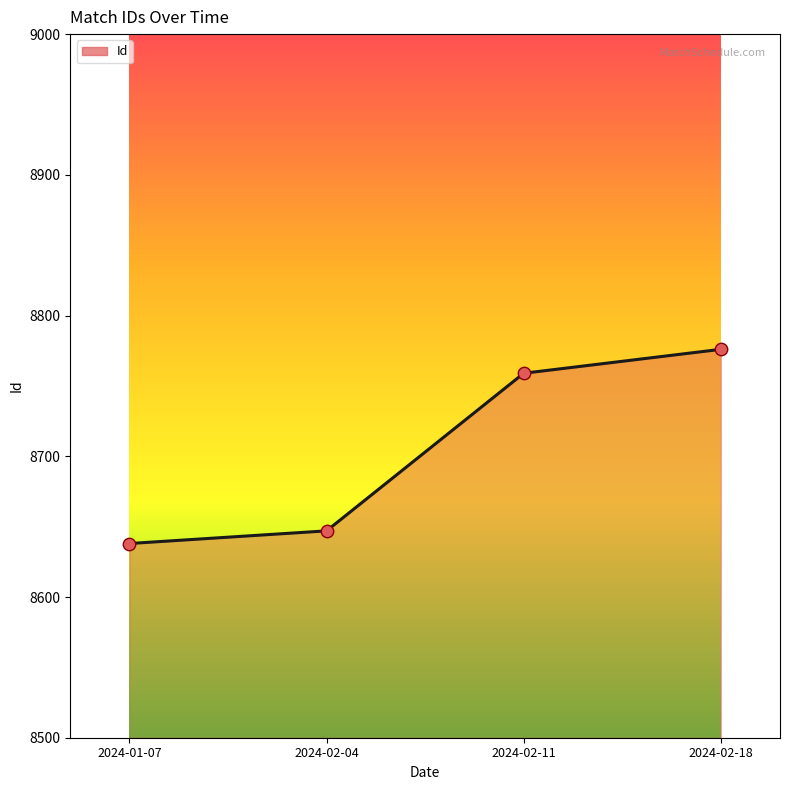

What is the ratio of the value at 2024-01-07 to the value at 2024-02-11?

1.0